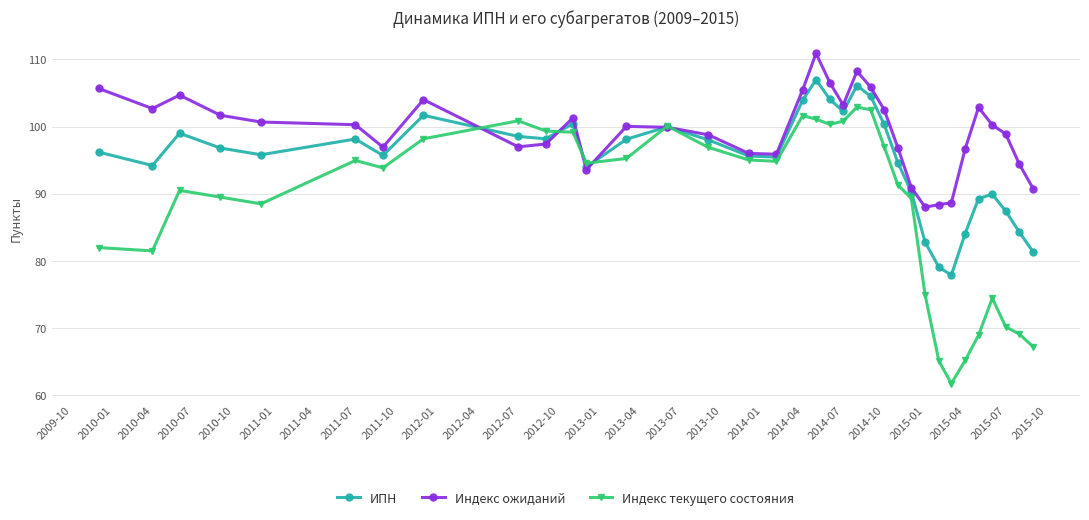

How many distinct data groups are displayed?

3